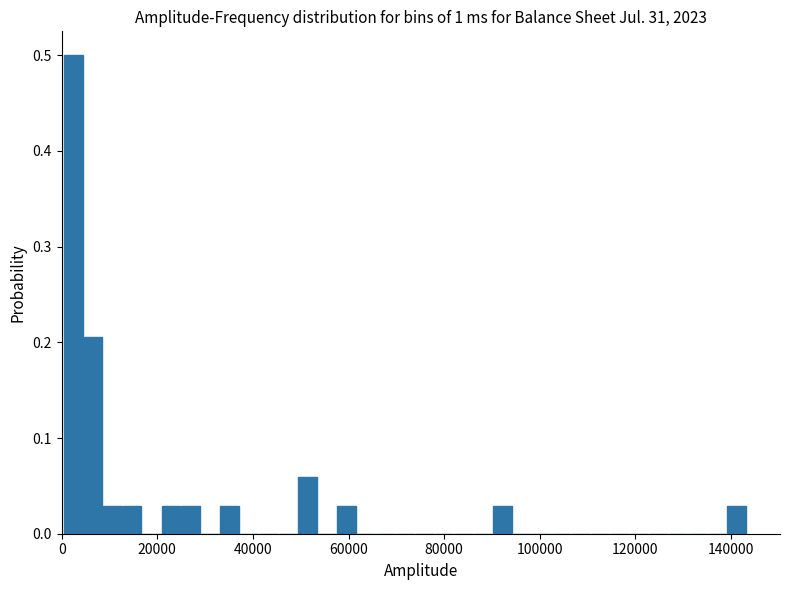

Around what value on the x-axis is the tallest bar? Give the approximate position of its centre, as read against the axis.

2000